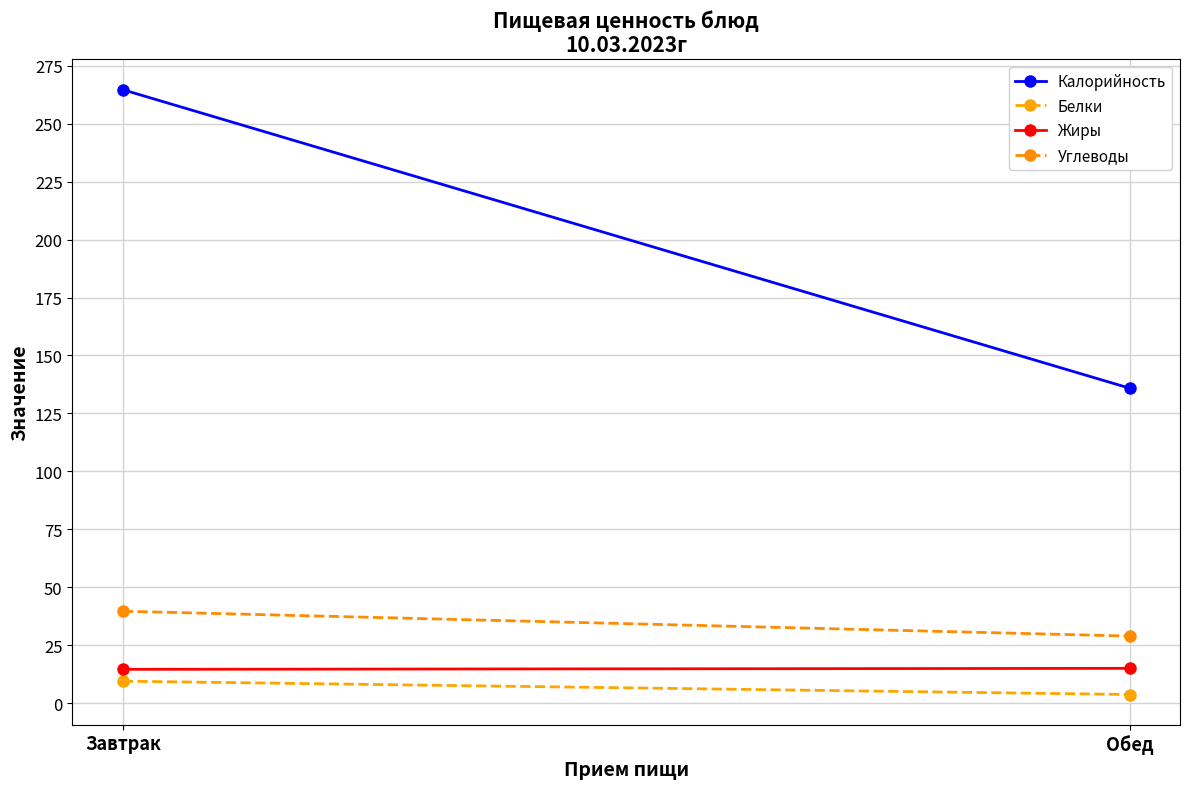

Which category has the lowest value in the Белки series?

Обед